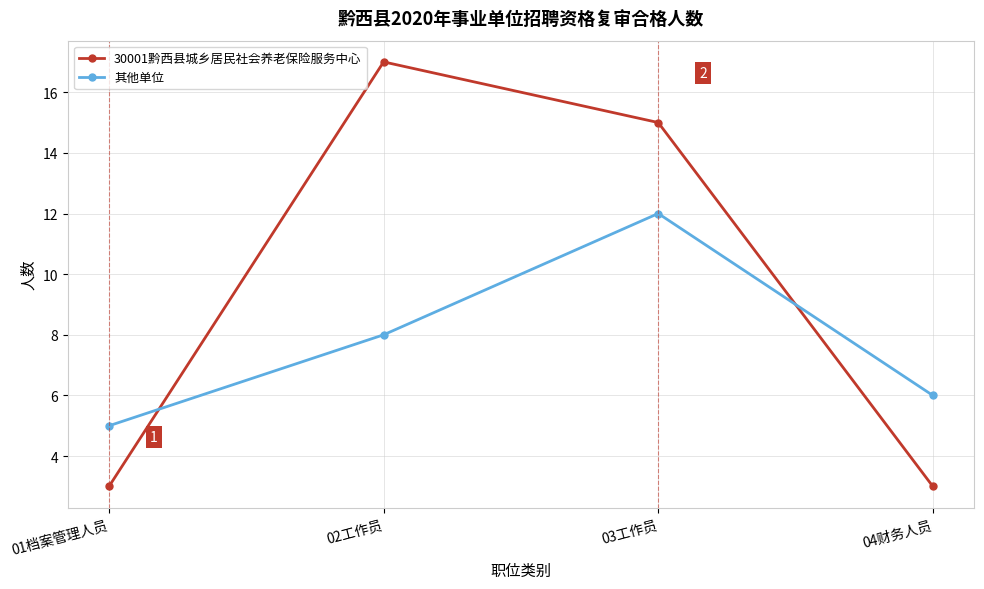

At 03工作员, list the series in order from largest to smallest.

30001黔西县城乡居民社会养老保险服务中心, 其他单位